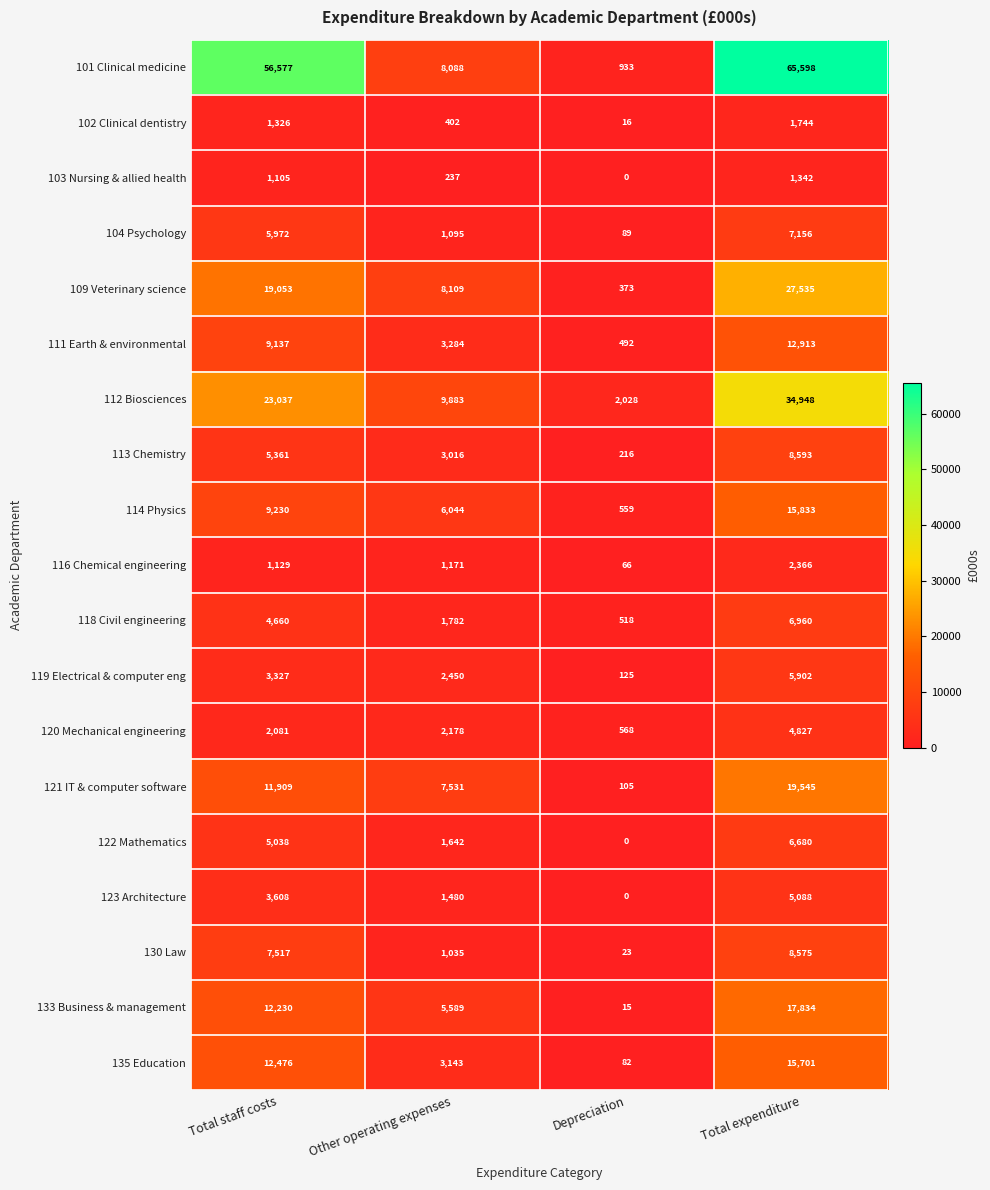

True or false: 130 Law has a value of 23 at Depreciation.

True